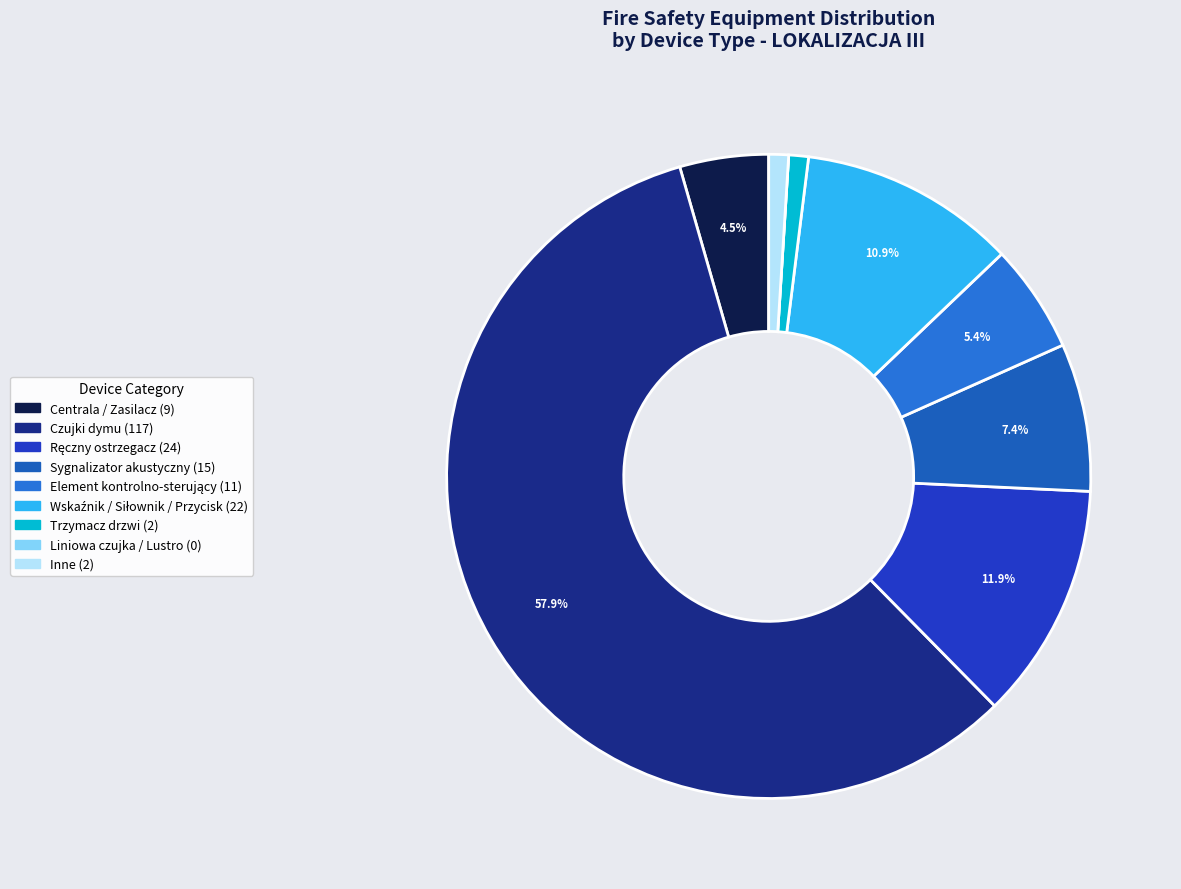

Is there any slice that represents more than half of the pie?

Yes